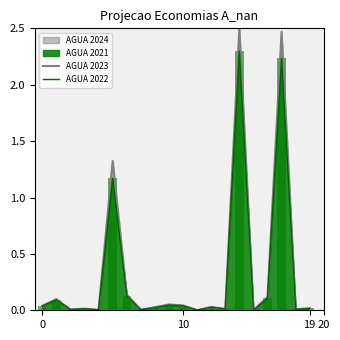

What is the label of the 3rd bar from the right?

17